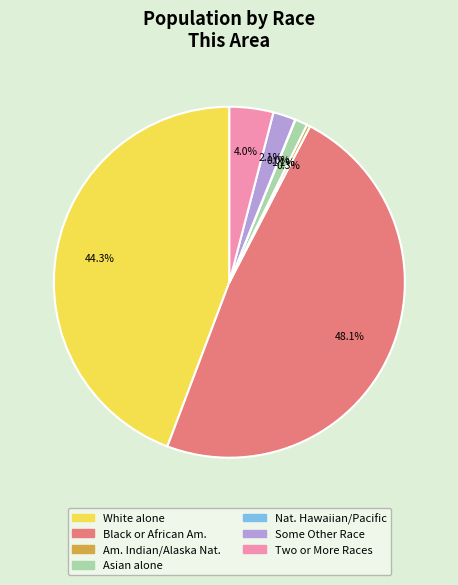

Is there any slice that represents more than half of the pie?

No